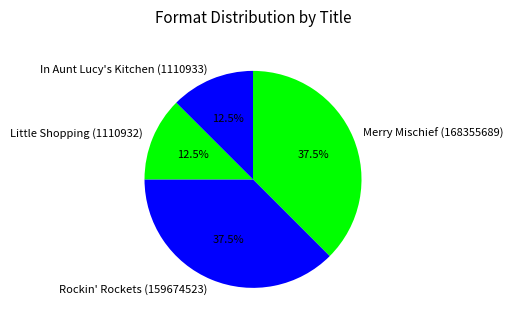

Does any single category account for the majority?

No